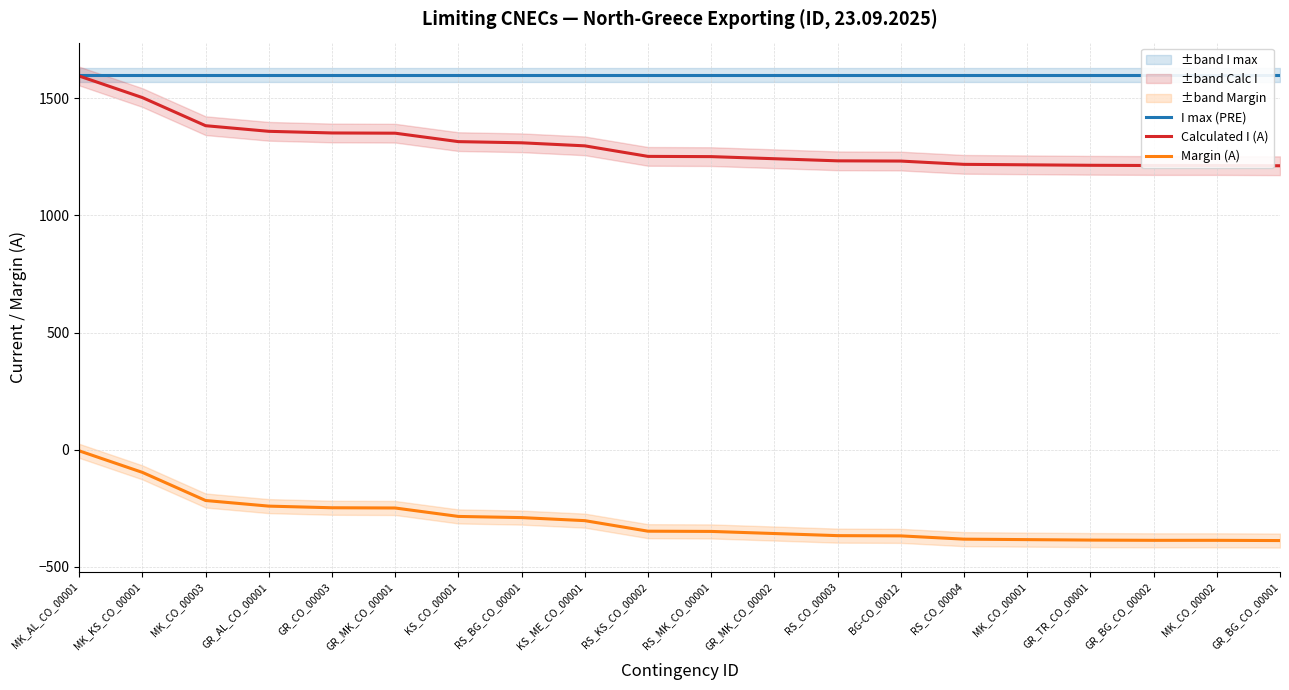

True or false: Calculated I (A) has more than 1 points higher than both neighbors.

False